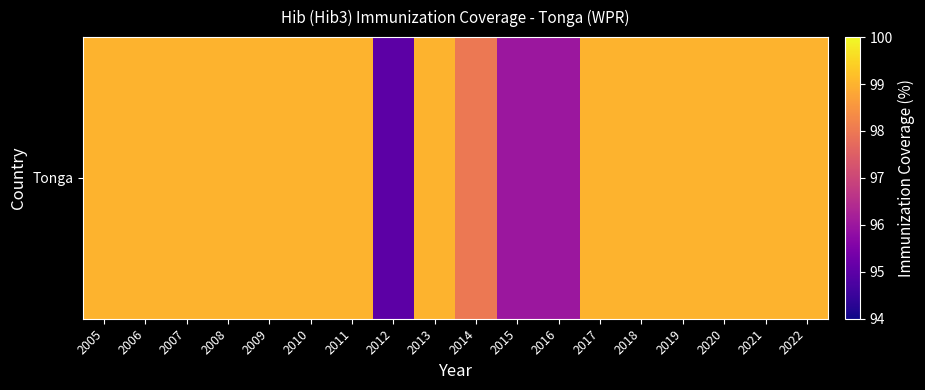

What is the difference between the second highest and second lowest values?

3